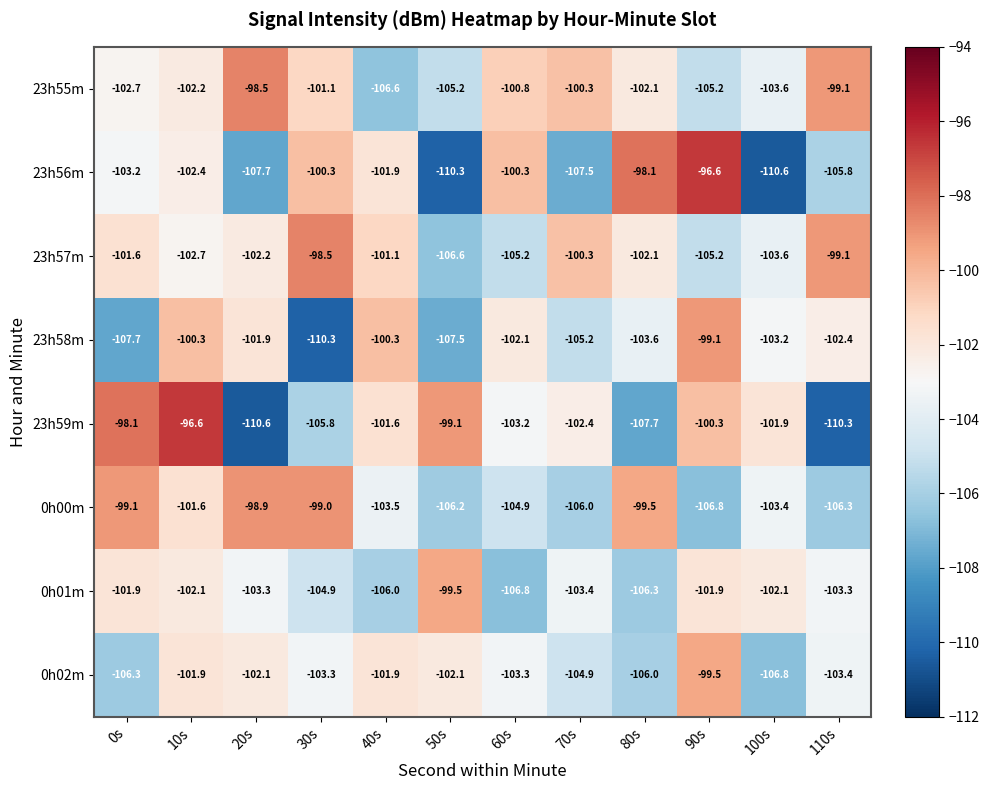

What is the difference between the maximum and minimum values in the 23h59m series?

14.0